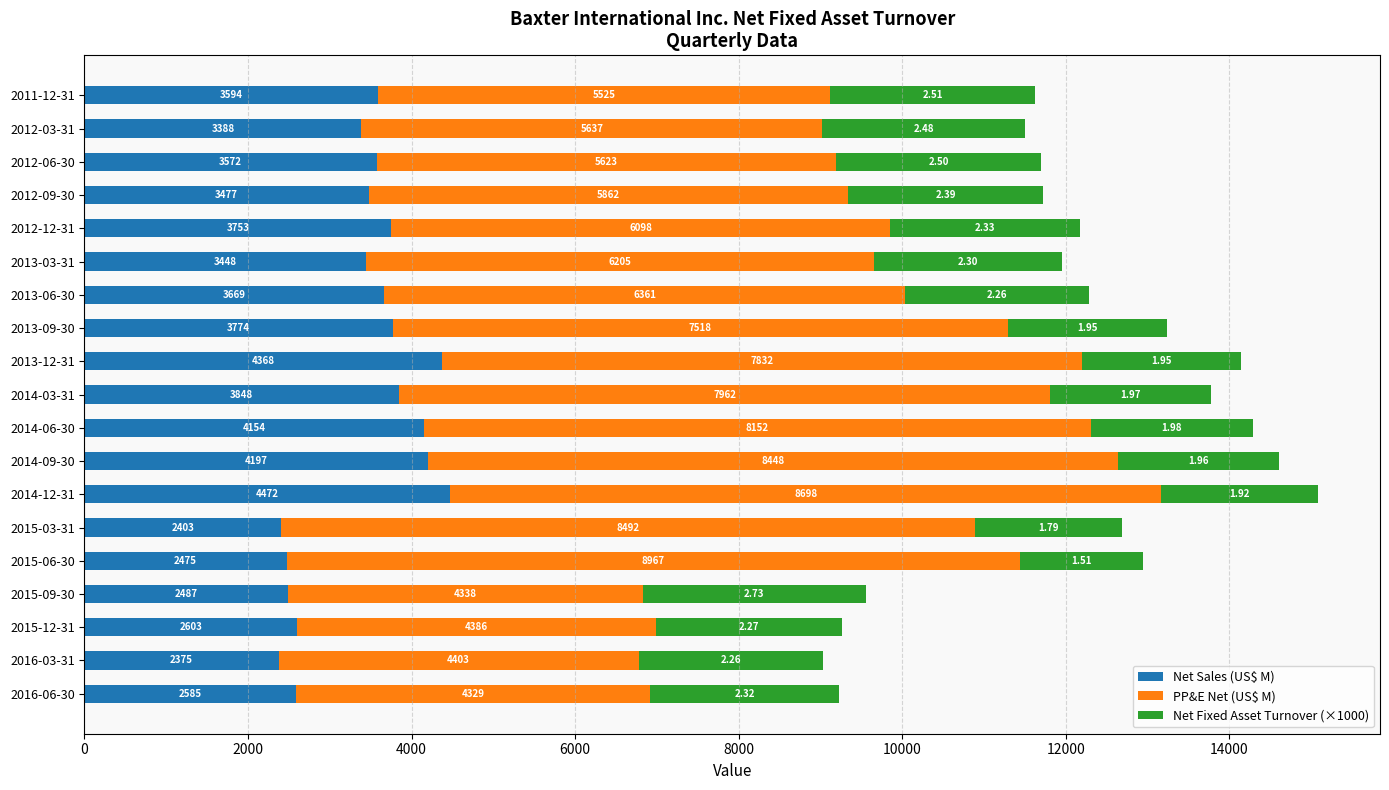

What is the average value of the Net Sales (US$ M) series?

3402